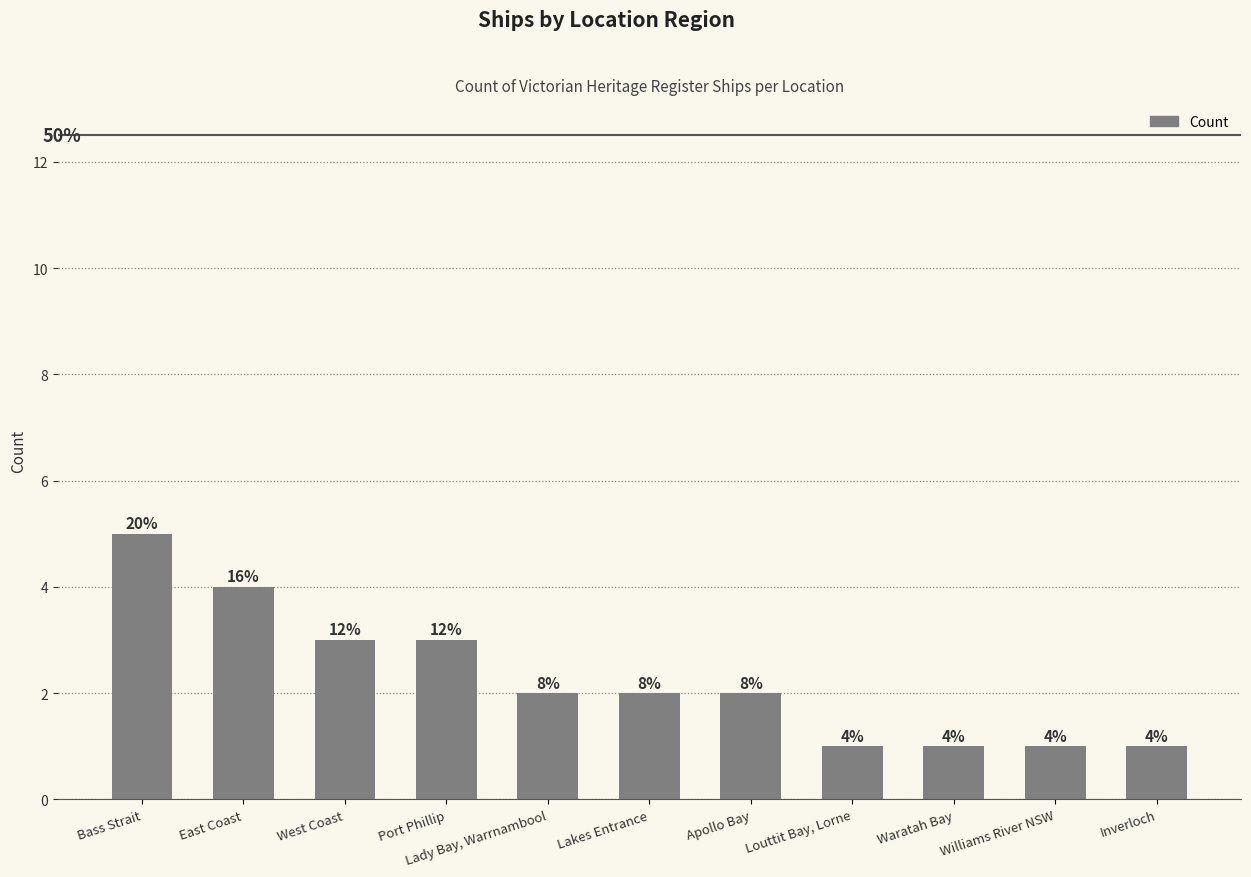

Reading right to left, extract all data points from this chart.

1	1	1	1	2	2	2	3	3	4	5